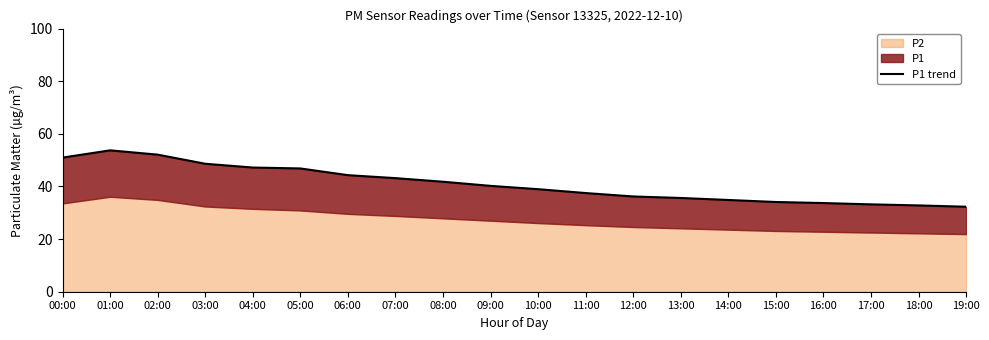

The chart shows a value of 62.3 at 10:00. True or false?

False